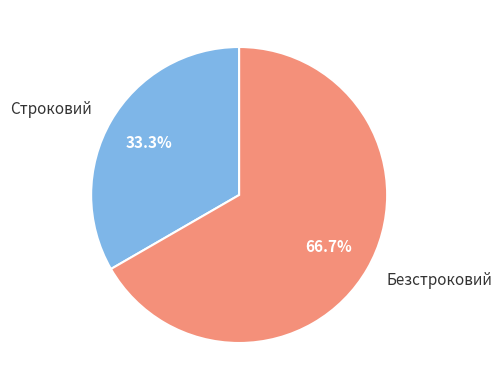

Rank the categories by value from lowest to highest.

Строковий, Безстроковий